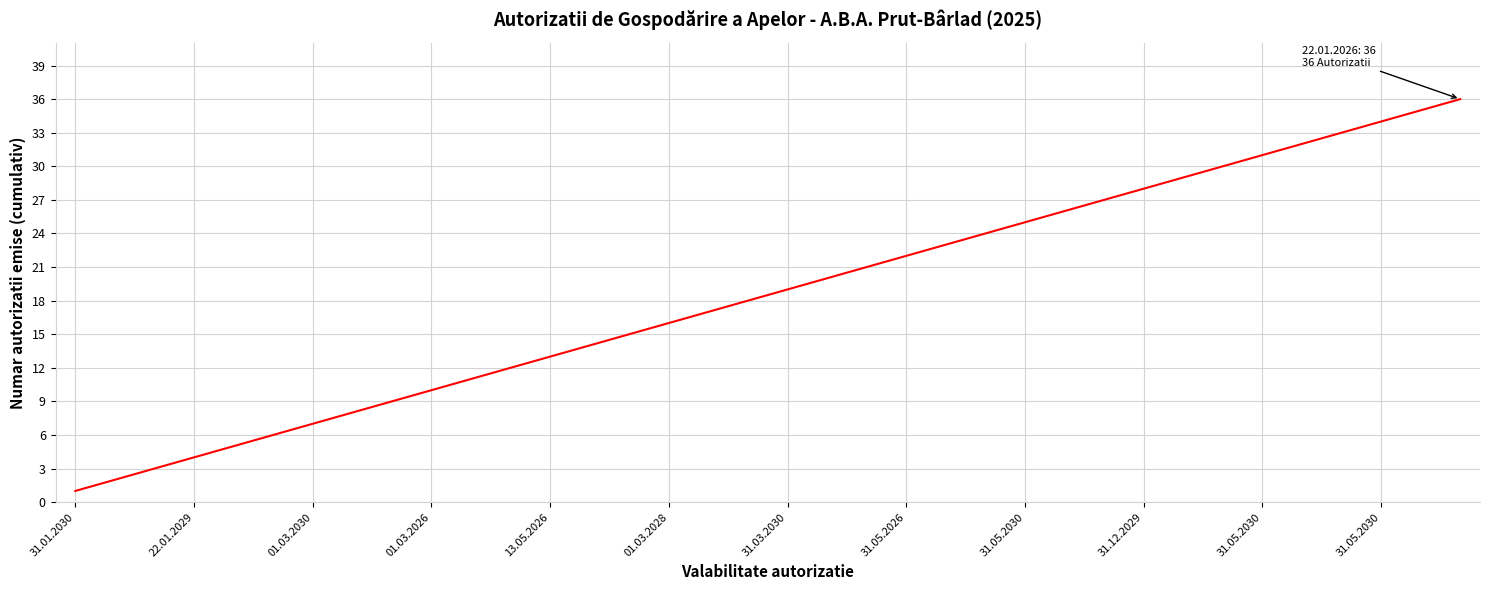

What is the difference between the maximum and minimum values?

35